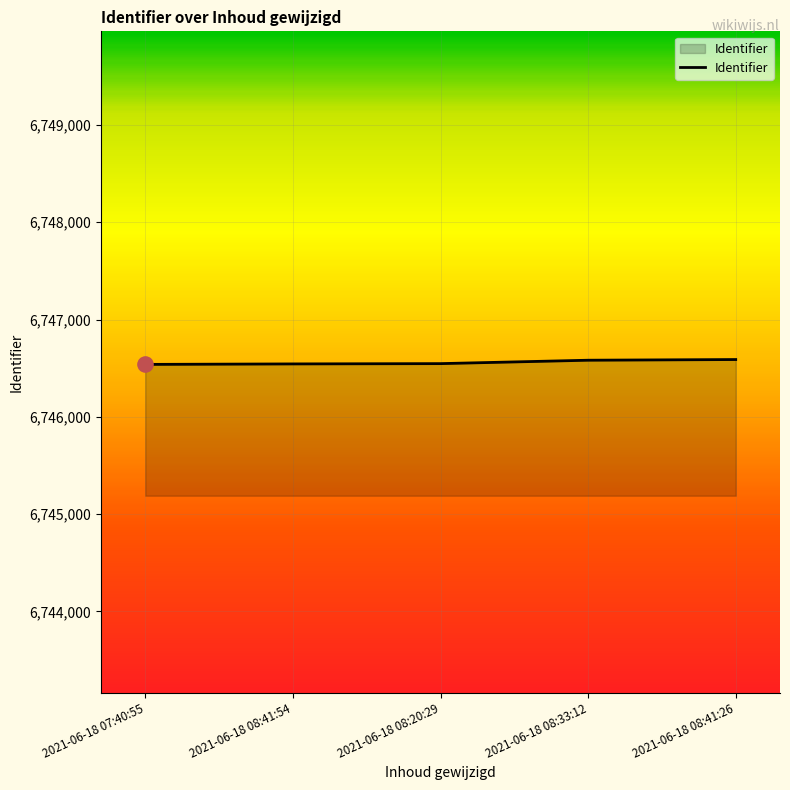

What is the ratio of the value at 2021-06-18 08:41:54 to the value at 2021-06-18 08:41:26?

1.0